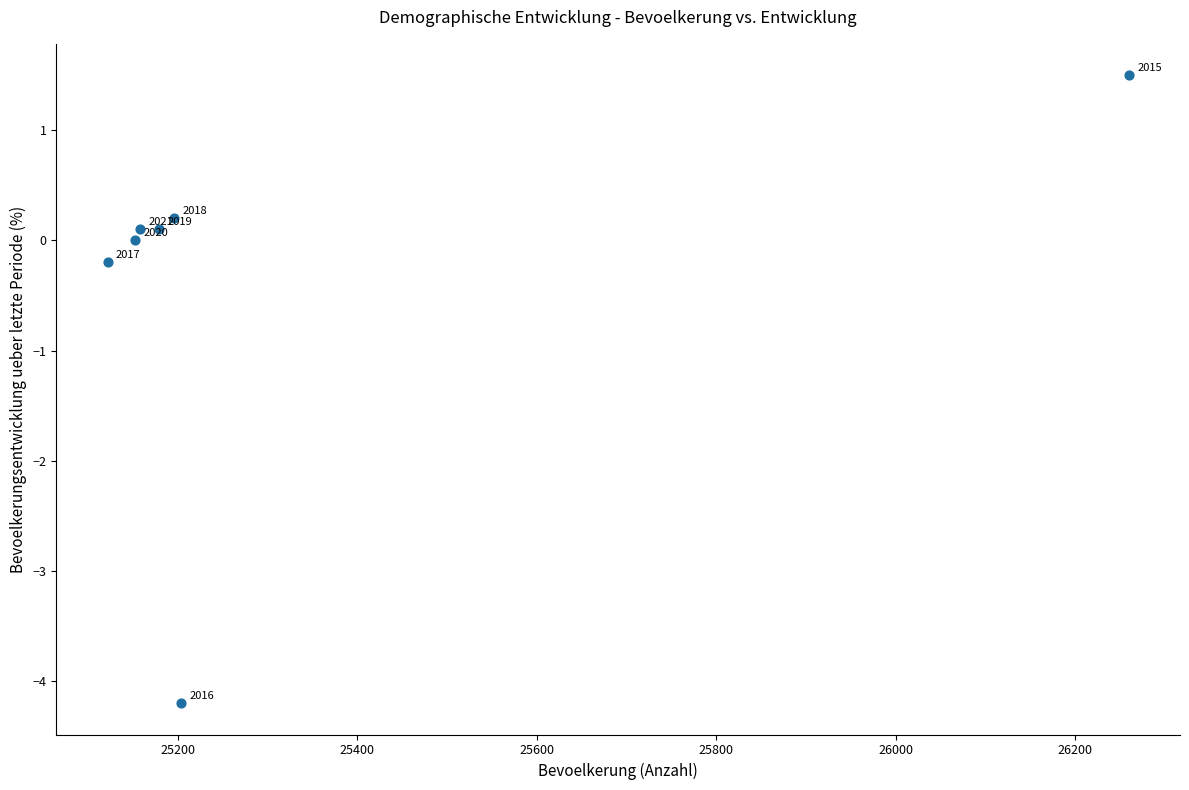

What is the range of Y values (max minus min)?

5.7